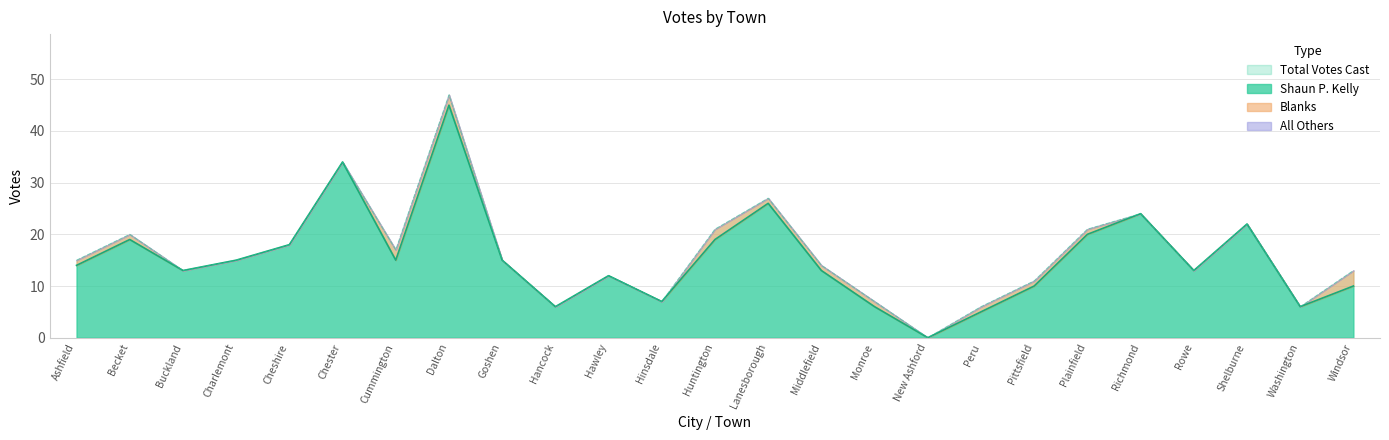

At which label does Shaun P. Kelly reach its peak?

Dalton